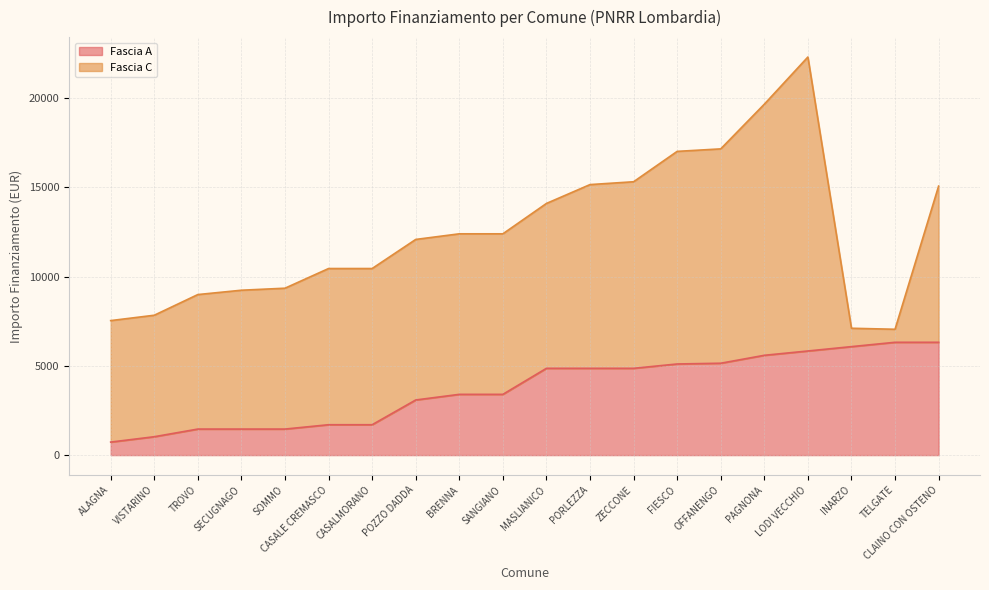

What is the lowest value of the Fascia A series?

729